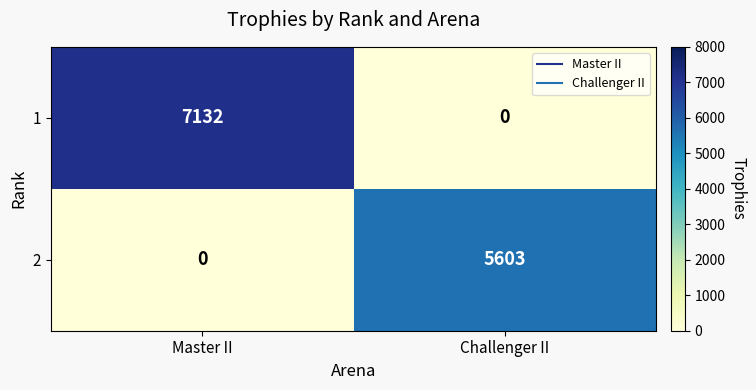

At which category is the sum across all series the highest?

Master II